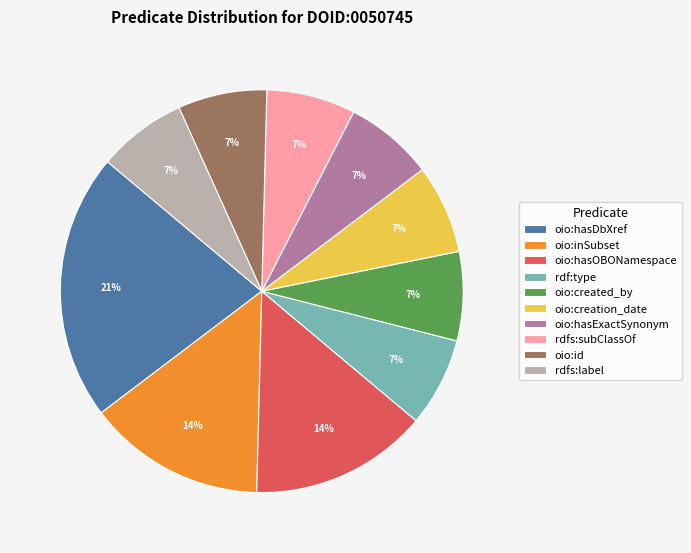

Which category has the biggest portion of the pie?

oio:hasDbXref